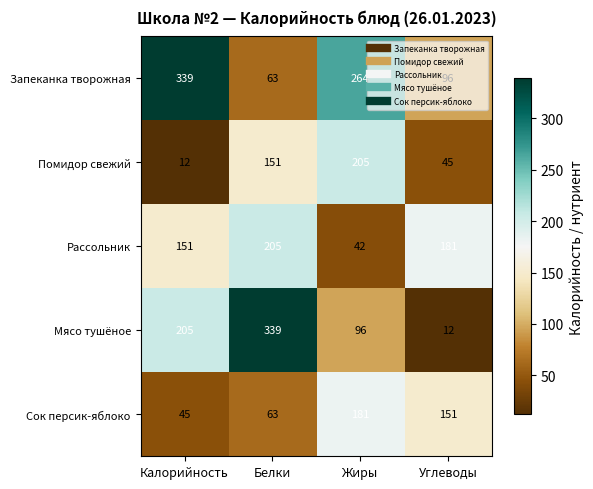

What is the greatest value displayed?

339